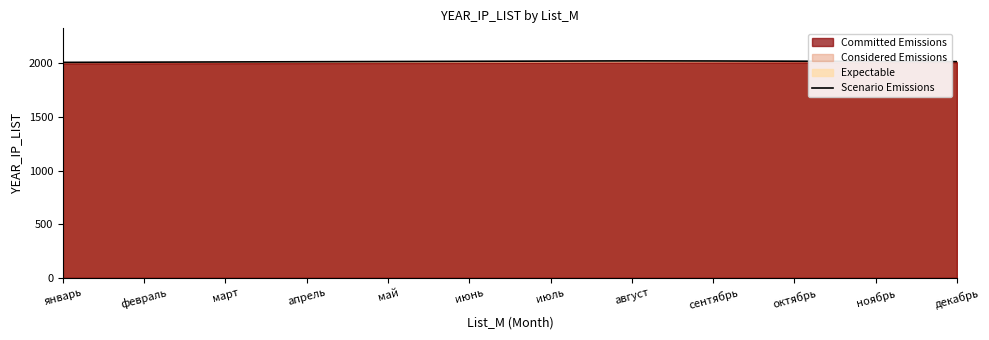

Which has a higher value, июль or октябрь?

июль